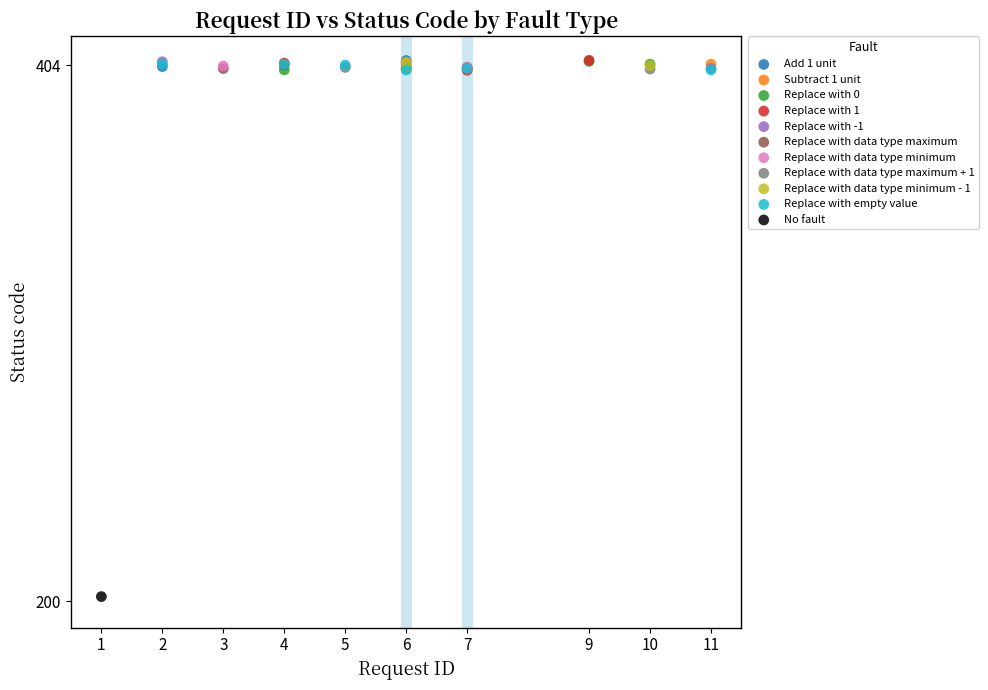

What are all the series names shown in the legend?

Add 1 unit, Subtract 1 unit, Replace with 0, Replace with 1, Replace with -1, Replace with data type maximum, Replace with data type minimum, Replace with data type maximum + 1, Replace with data type minimum - 1, Replace with empty value, No fault